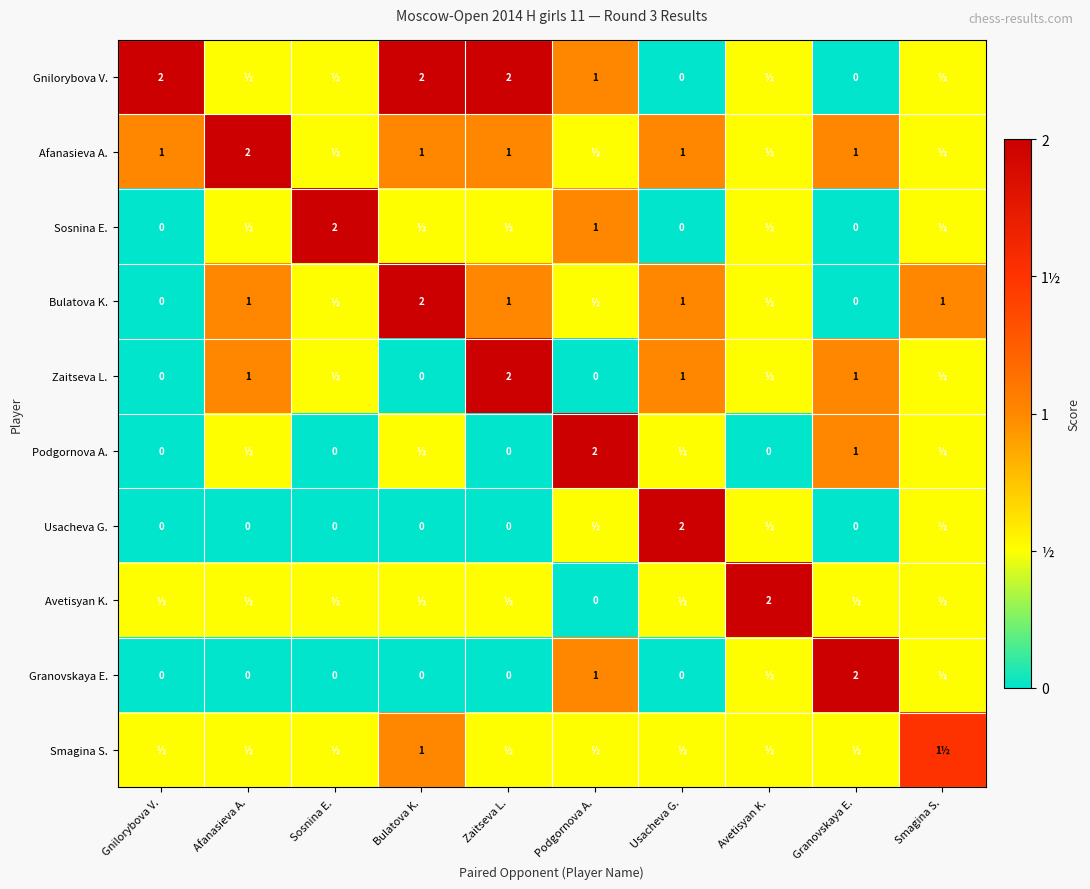

How many categories are shown in the chart?

10